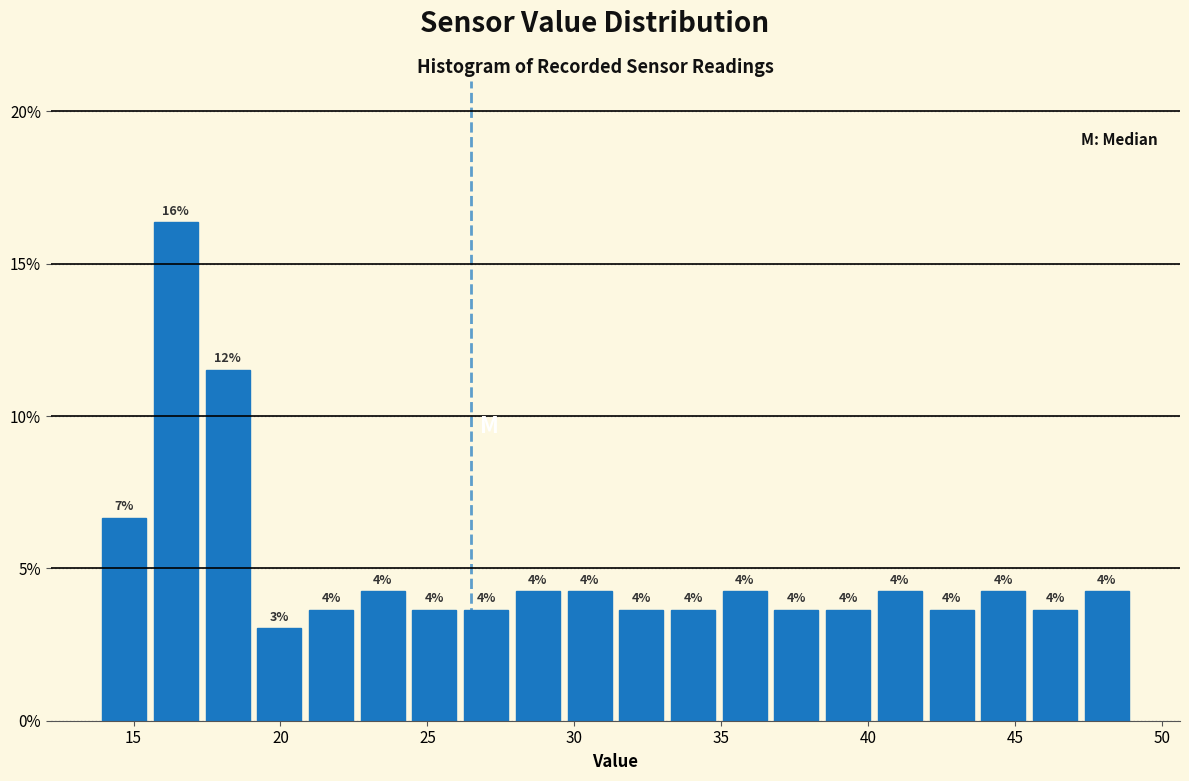

Read against the x-axis, roughly where is the centre of the tallest bar?

16.5